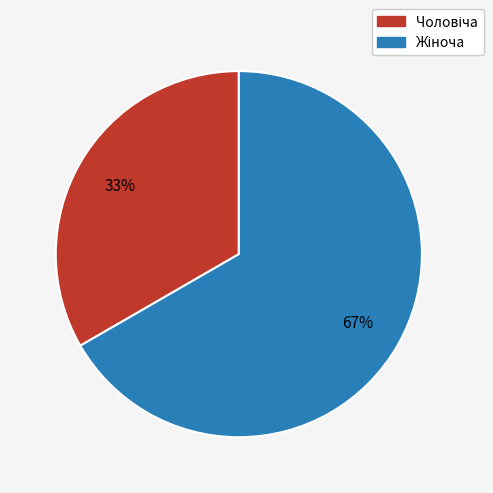

To the nearest percent, what is the average slice percentage?

50%